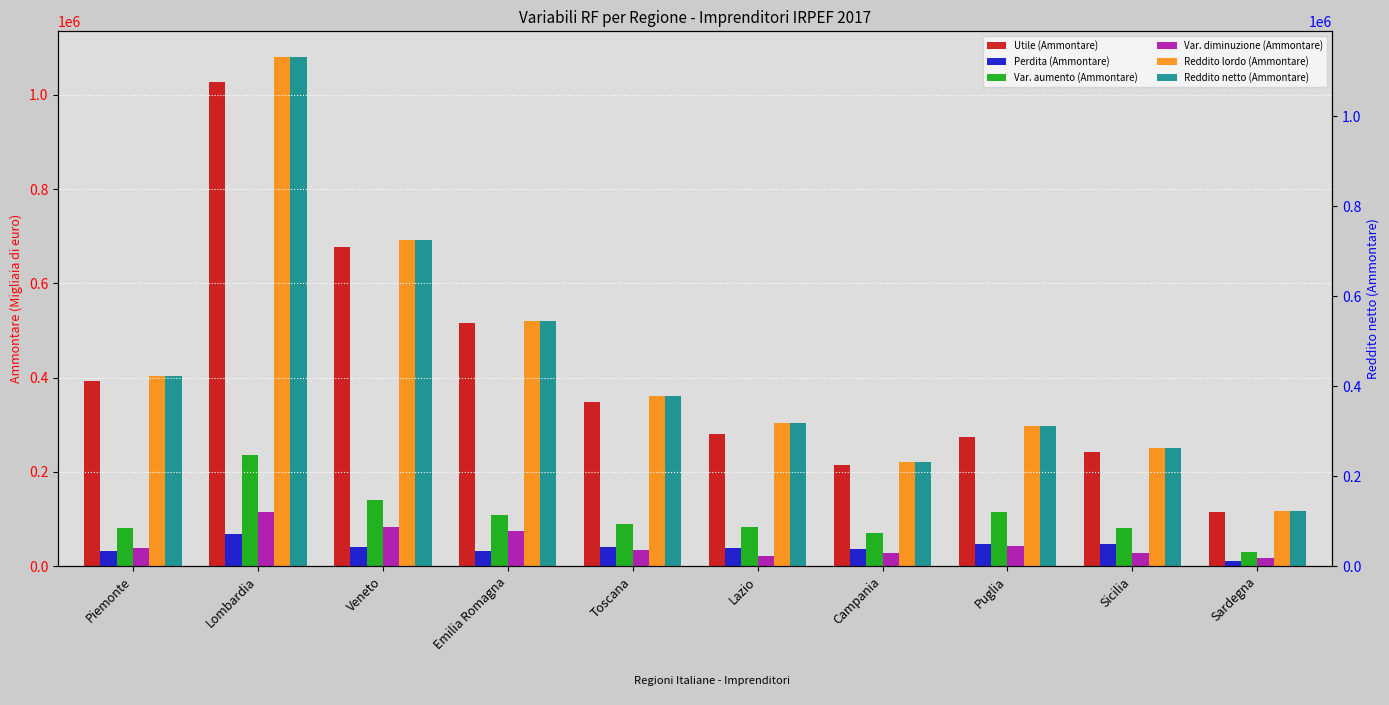

Which has a higher value, Lazio or Piemonte?

Piemonte